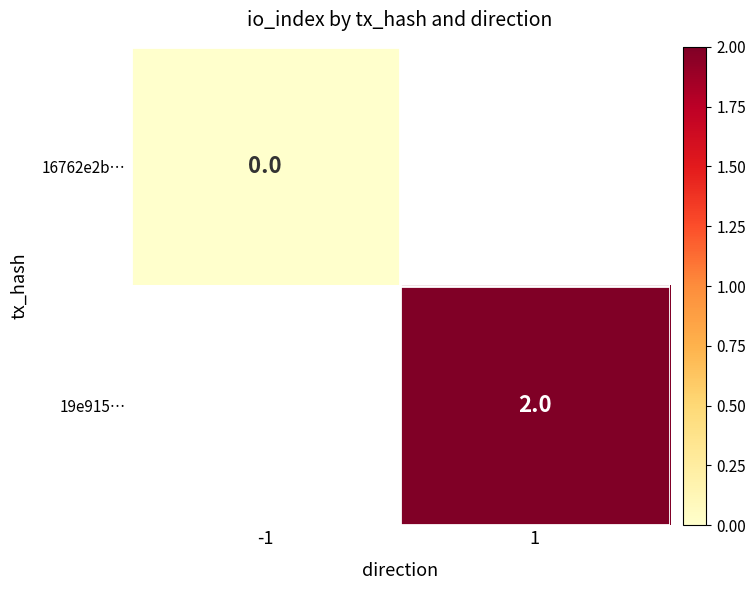

The value of 19e915… at 1 is 2. True or false?

True